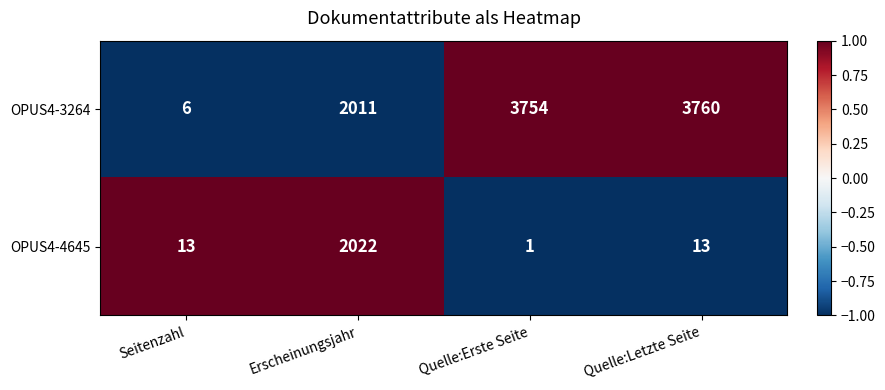

Between Seitenzahl and Quelle:Erste Seite, which series saw the biggest shift?

OPUS4-3264